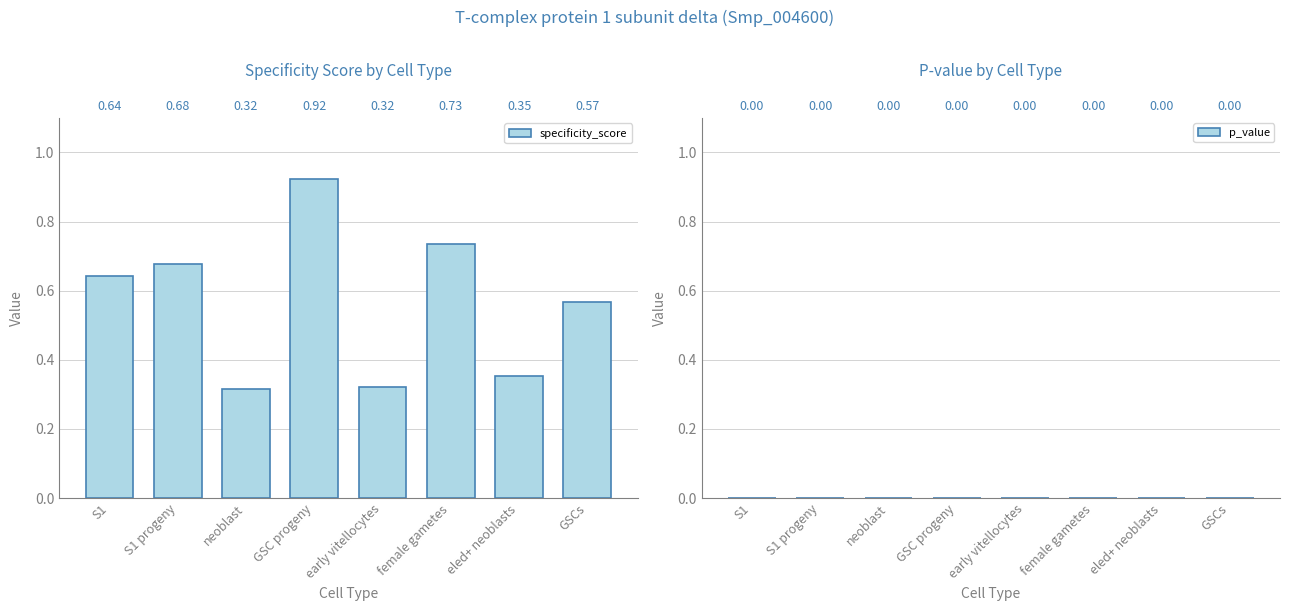

List the labels in order of p_value value, largest first.

early vitellocytes, female gametes, eled+ neoblasts, GSCs, S1, S1 progeny, neoblast, GSC progeny